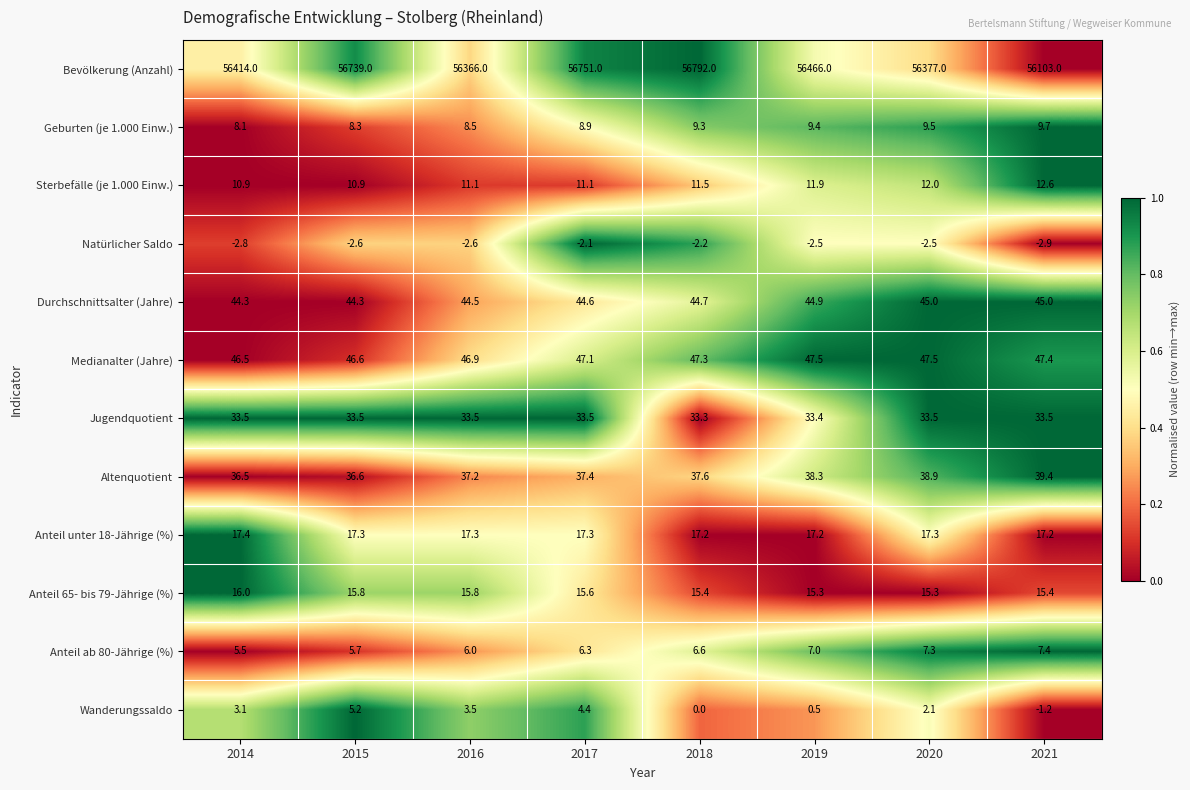

What is the average value of the Anteil ab 80-Jährige (%) series?

6.5